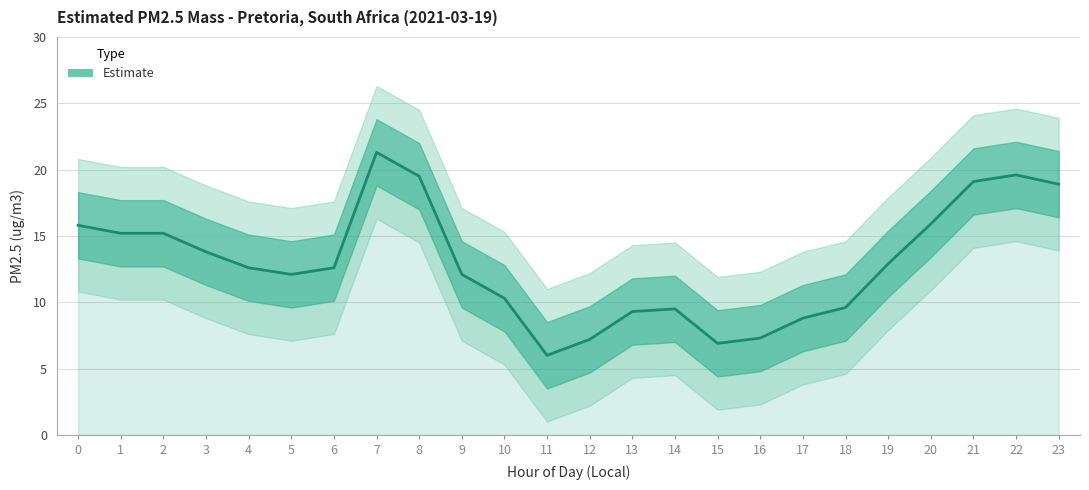

Rank the categories by value from highest to lowest.

7, 22, 8, 21, 23, 20, 0, 1, 2, 3, 19, 4, 6, 5, 9, 10, 18, 14, 13, 17, 16, 12, 15, 11